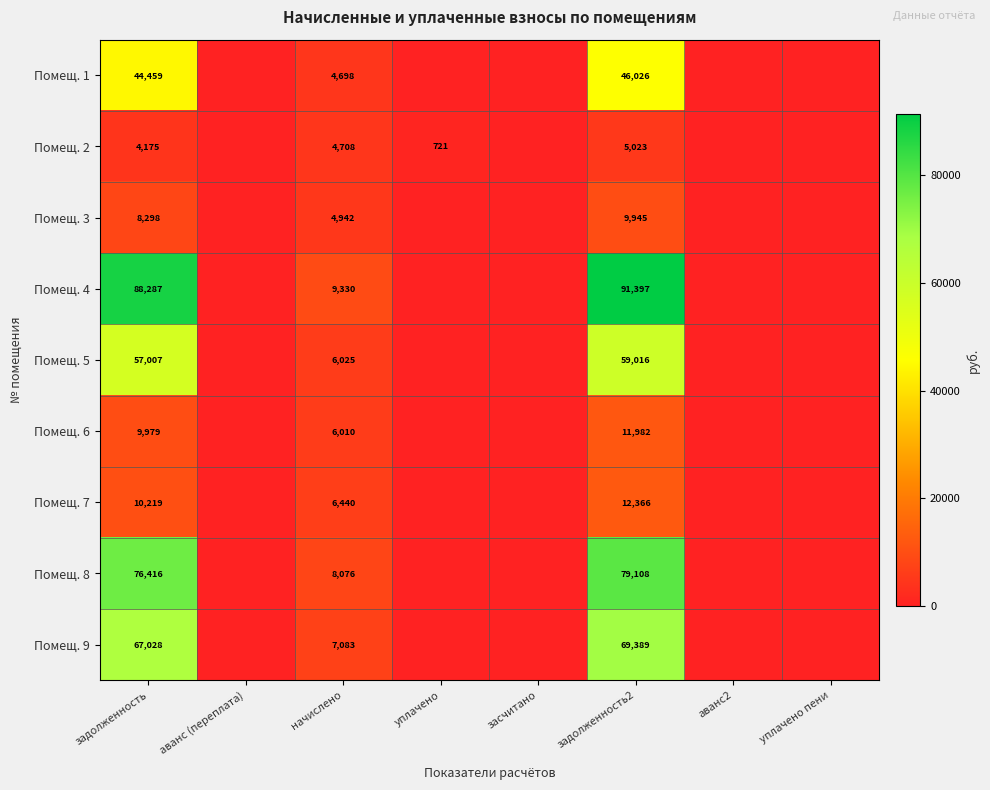

Is the value of Помещ. 2 at начислено greater than the value of Помещ. 1 at задолженность?

No